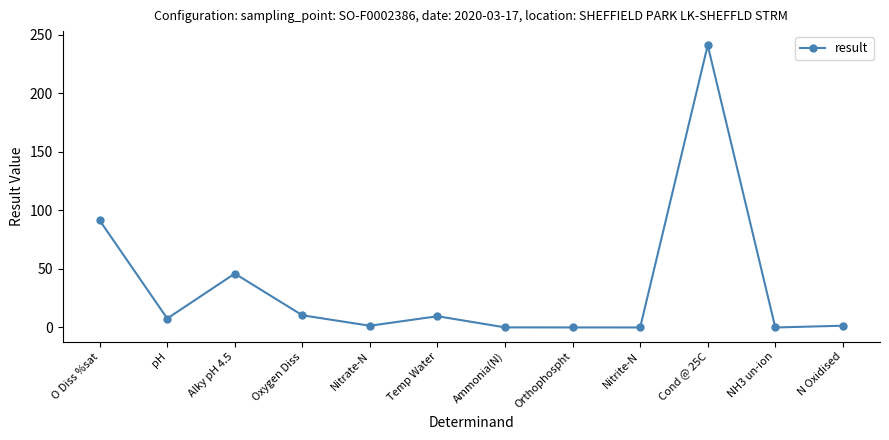

What is the label of the 1st point from the left?

O Diss %sat